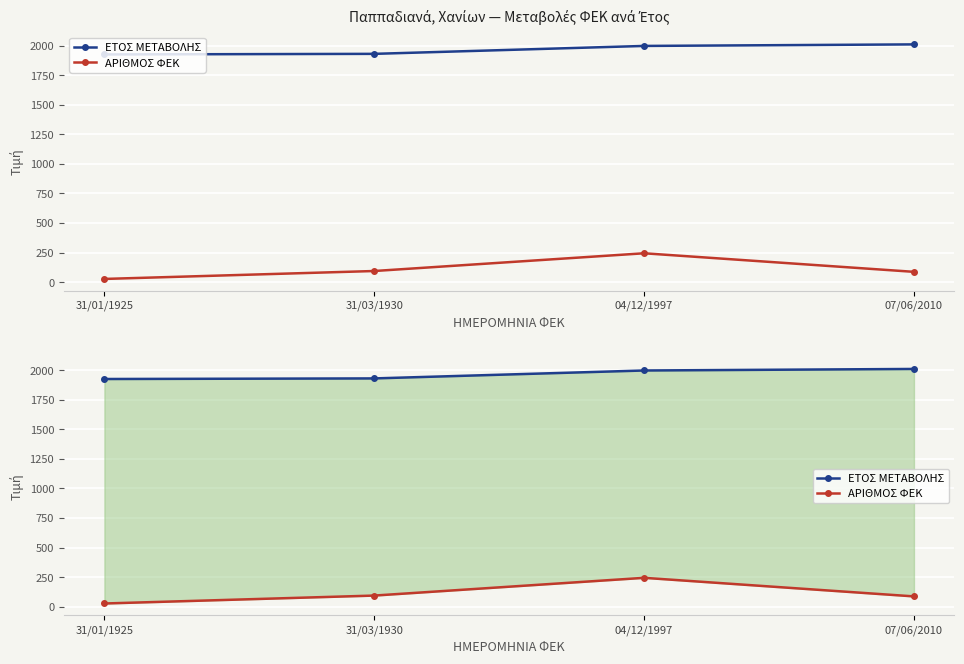

The ΕΤΟΣ ΜΕΤΑΒΟΛΗΣ series shows 1930 at 31/03/1930. True or false?

True